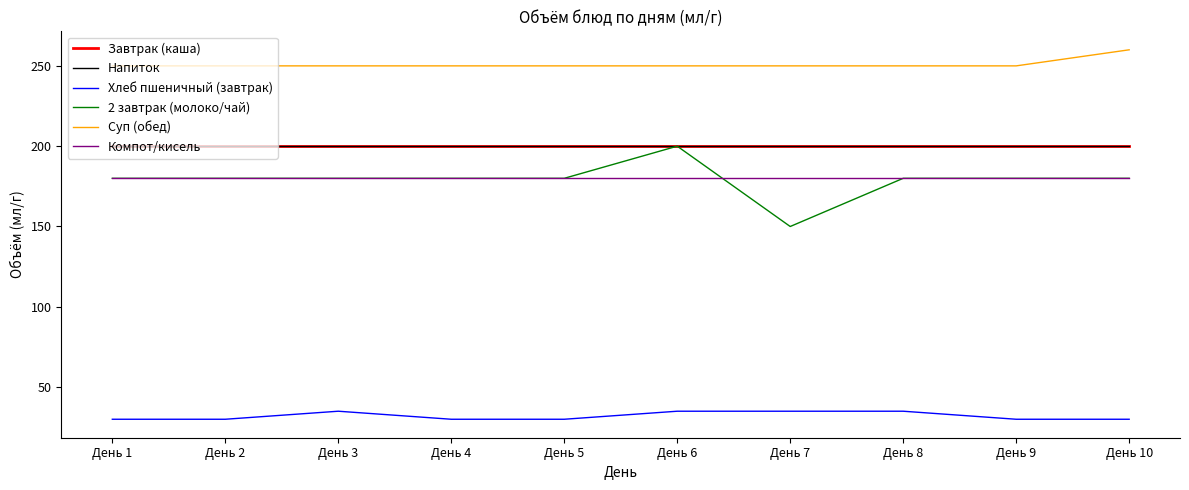

Which series has the largest range (max minus min)?

2 завтрак (молоко/чай)